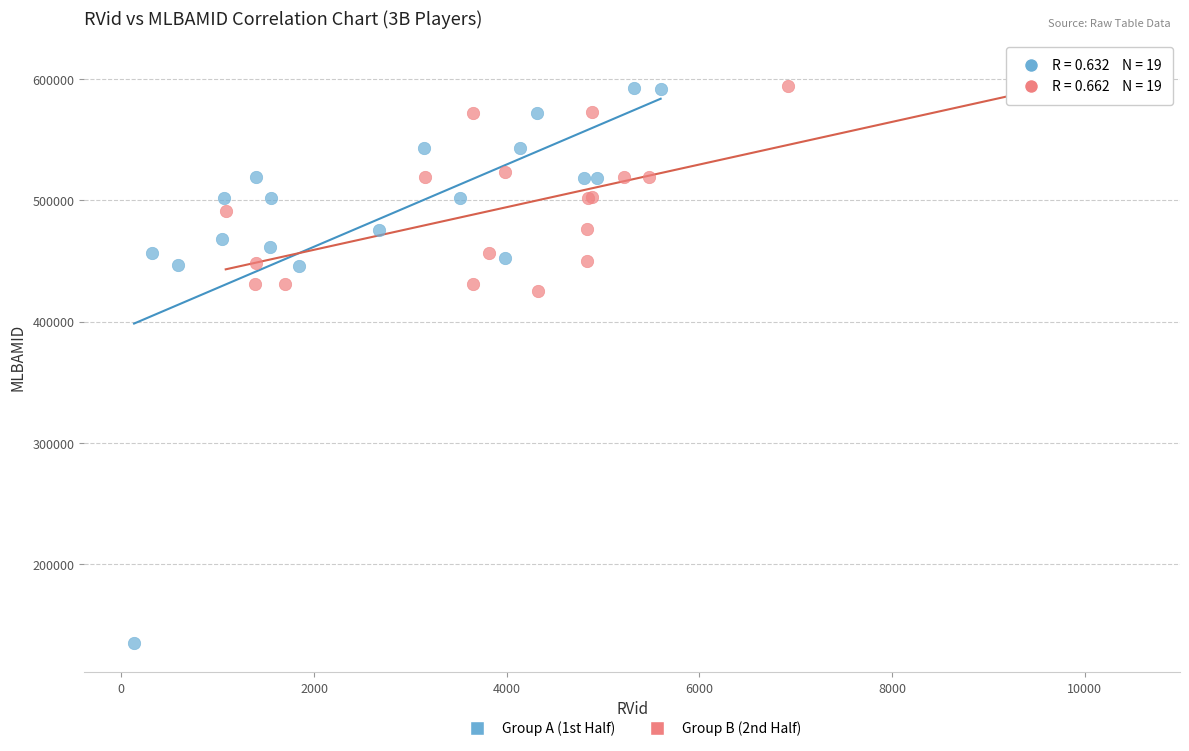

Which series has the widest spread of Y values?

Group A (1st Half)